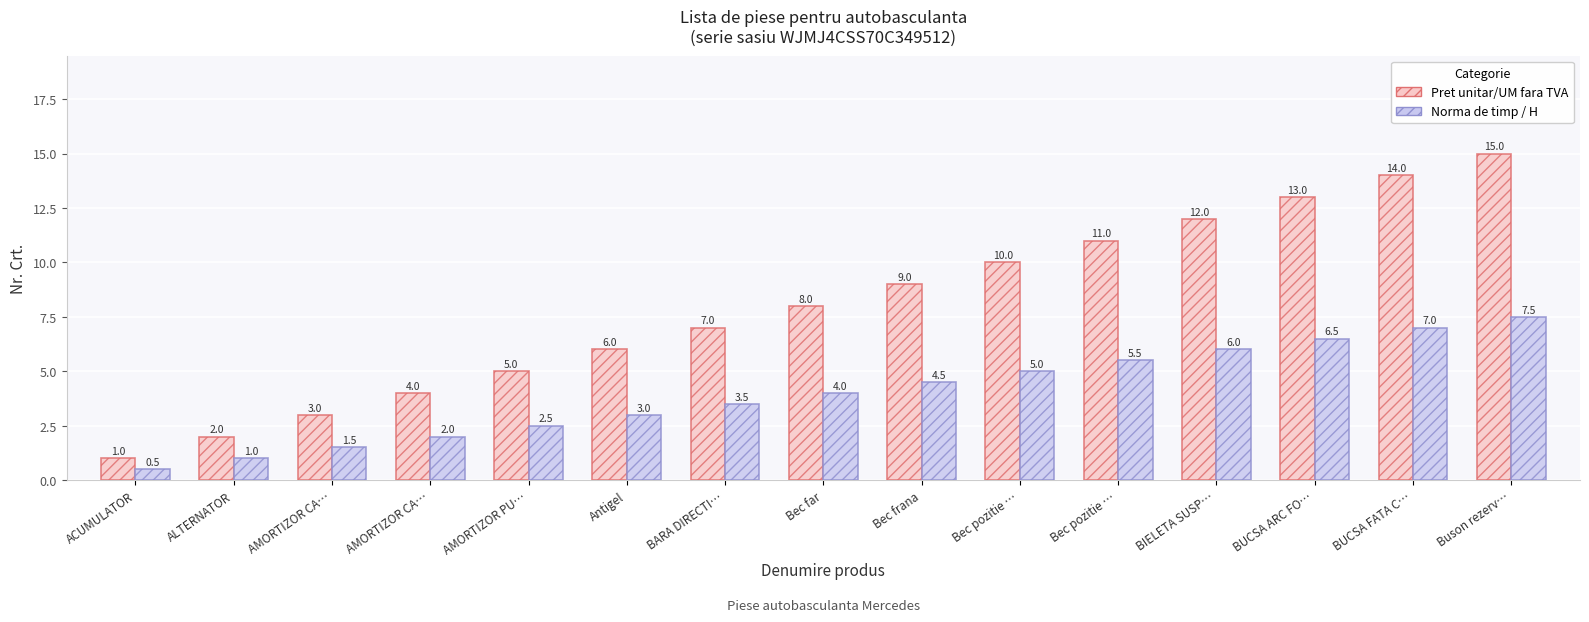

What are all the series names shown in the legend?

Pret unitar/UM fara TVA, Norma de timp / H